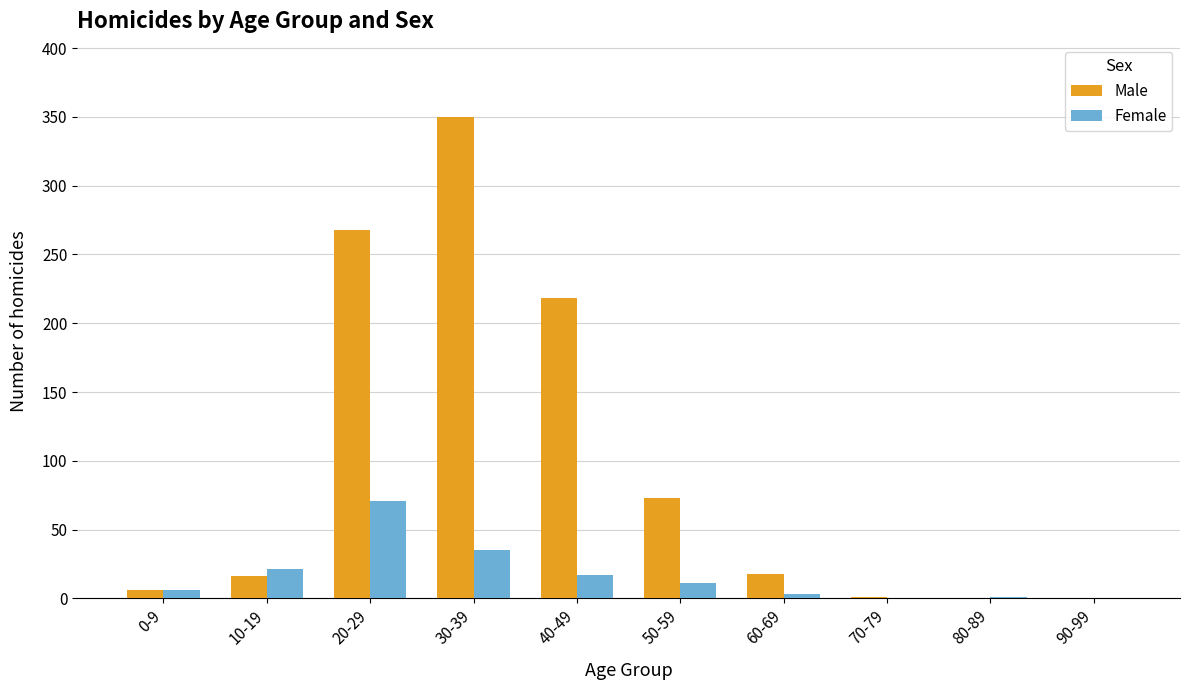

The Female series shows 0 at 70-79. True or false?

True